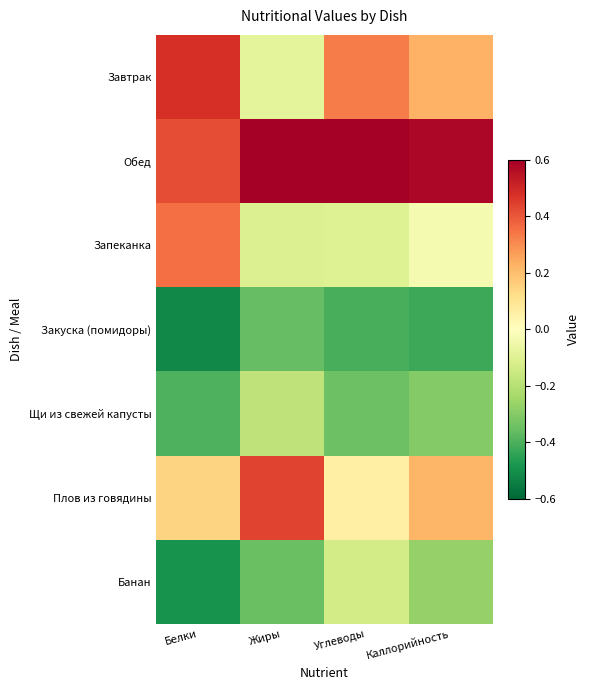

Reading right to left, list all the values displayed in this chart.

Завтрак: Каллорийность=0.2	Углеводы=0.3	Жиры=-0.1	Белки=0.5
Обед: Каллорийность=0.6	Углеводы=0.6	Жиры=0.6	Белки=0.4
Запеканка: Каллорийность=-0.0	Углеводы=-0.1	Жиры=-0.1	Белки=0.4
Закуска (помидоры): Каллорийность=-0.4	Углеводы=-0.4	Жиры=-0.4	Белки=-0.5
Щи из свежей капусты: Каллорийность=-0.3	Углеводы=-0.3	Жиры=-0.2	Белки=-0.4
Плов из говядины: Каллорийность=0.2	Углеводы=0.1	Жиры=0.4	Белки=0.1
Банан: Каллорийность=-0.3	Углеводы=-0.1	Жиры=-0.3	Белки=-0.5